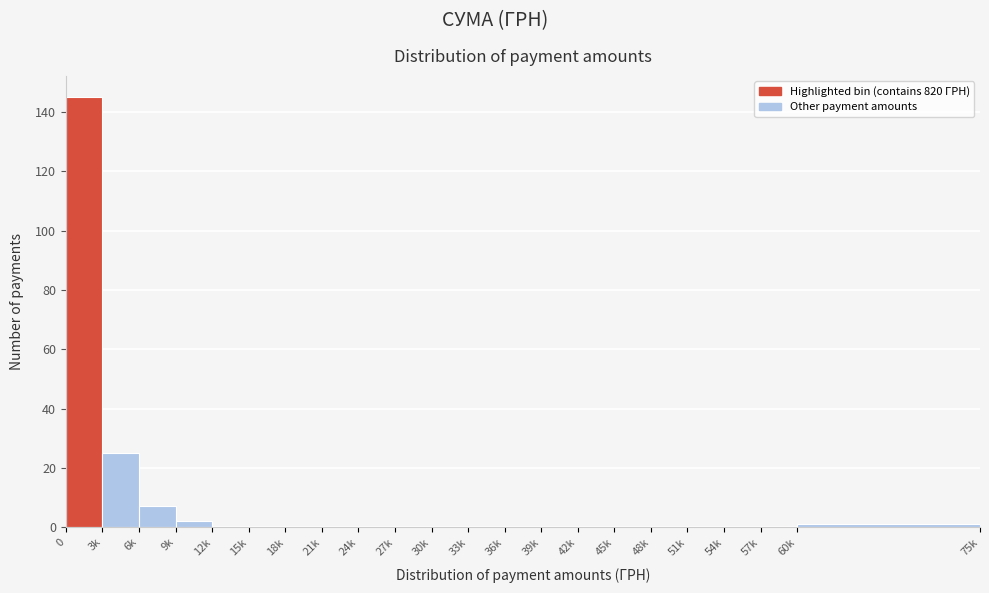

Reading right to left, transcribe all the data shown in this chart.

60k=1	57k=0	54k=0	51k=0	48k=0	45k=0	42k=0	39k=0	36k=0	33k=0	30k=0	27k=0	24k=0	21k=0	18k=0	15k=0	12k=0	9k=2	6k=7	3k=25	0=145